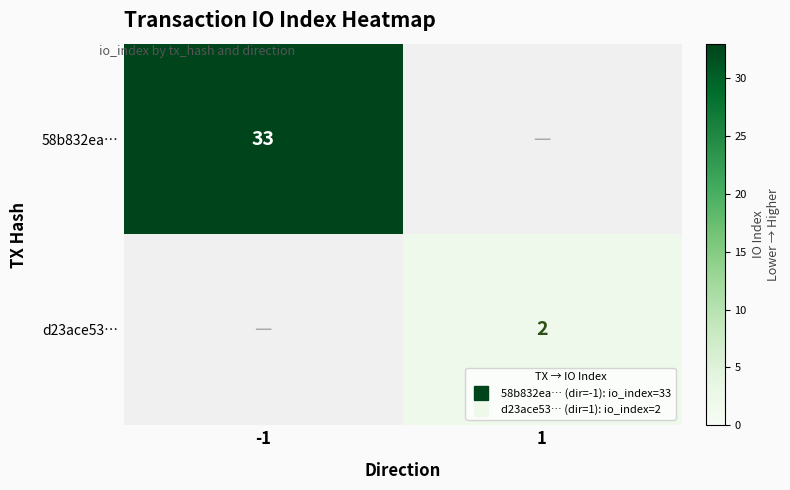

True or false: 58b832ea… has a value of 0 at 1.

True